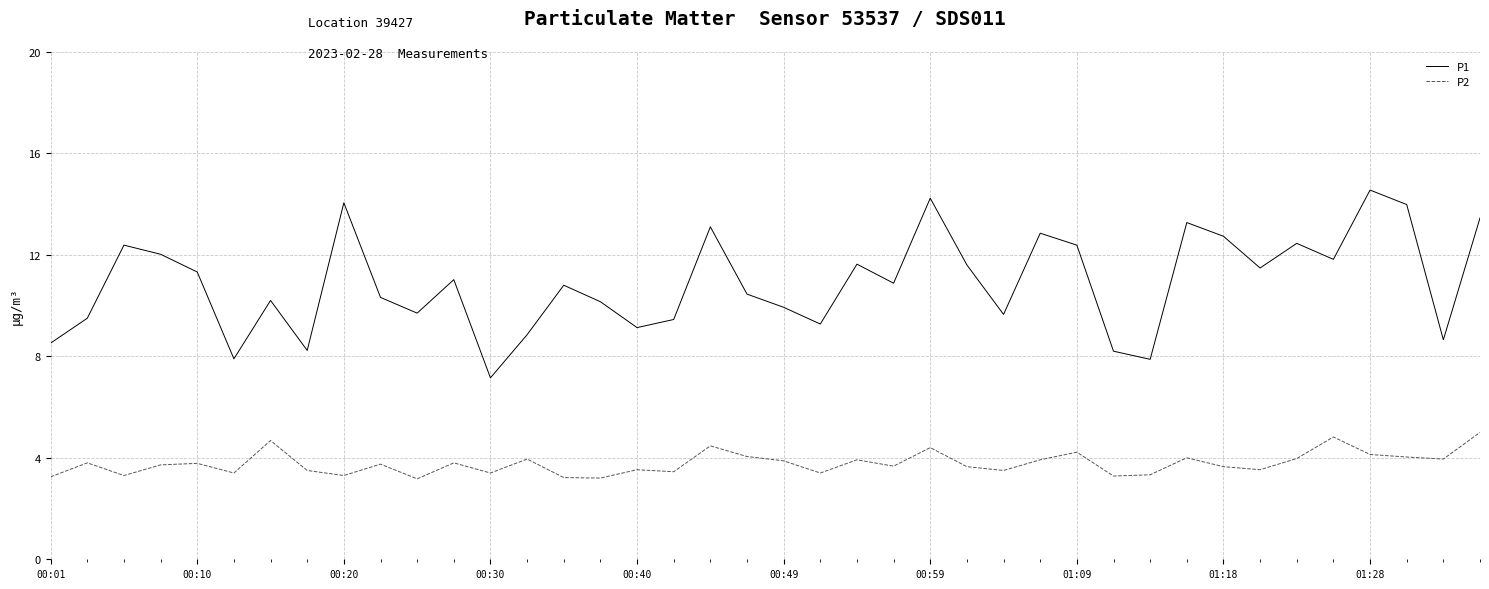

Does the chart display data point markers on the line(s)?

No